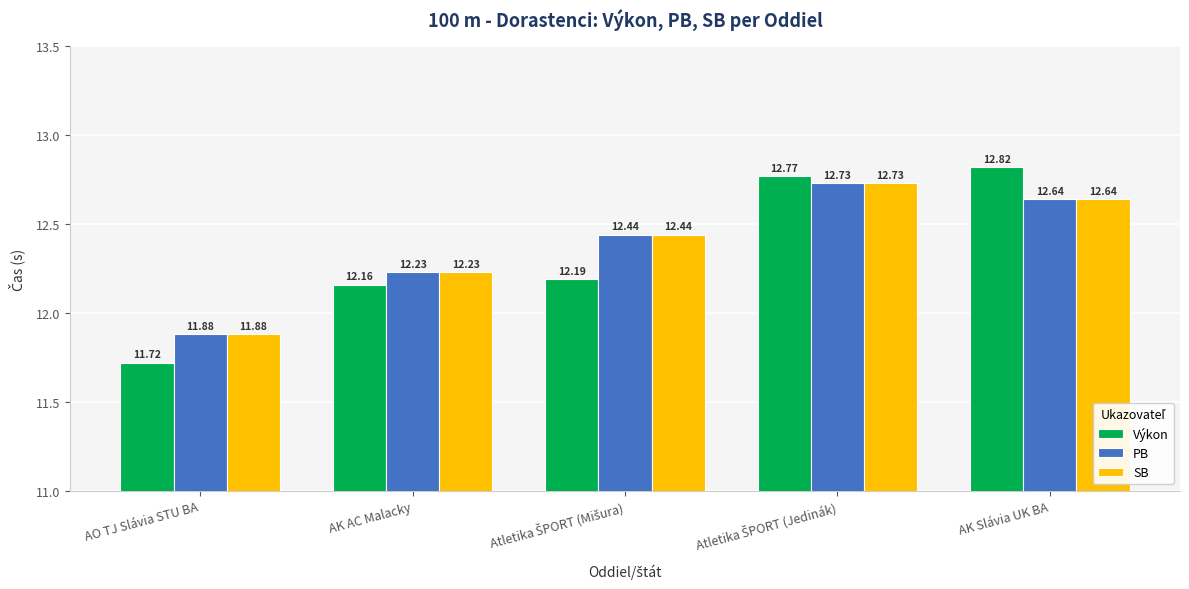

Is the value of SB at AO TJ Slávia STU BA greater than the value of PB at AK AC Malacky?

No